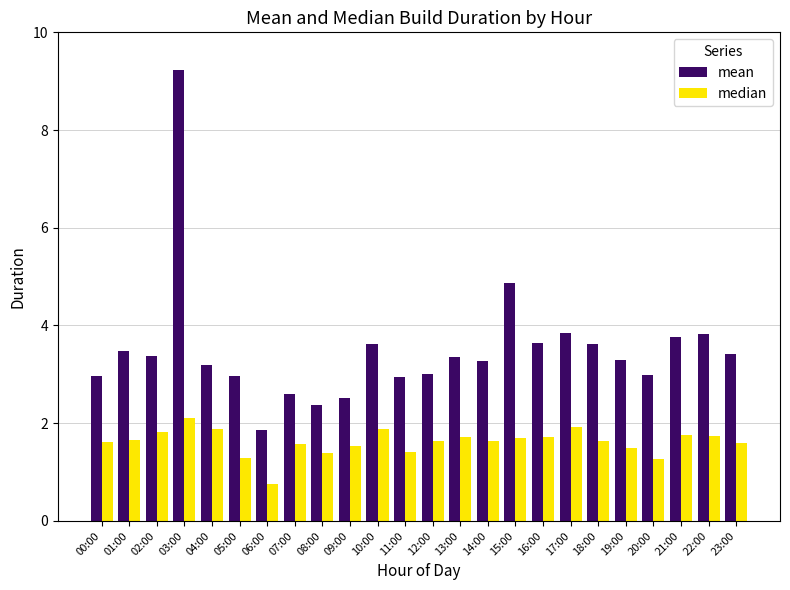

Where does the median series first go above 1?

00:00